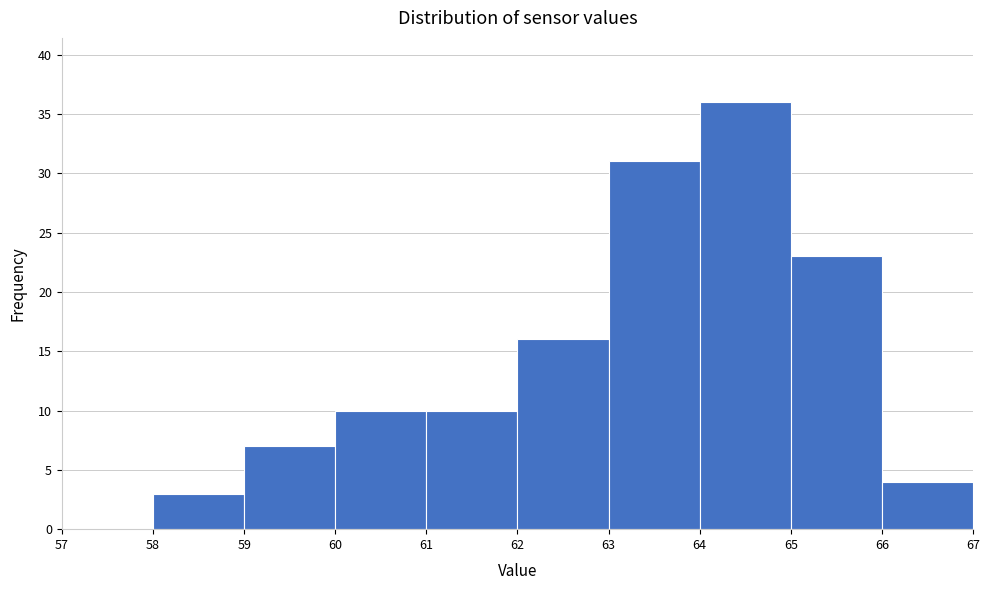

Reading left to right, transcribe this chart: for each bar, give the range it covers on the x-axis and its height. The values are not printed on the chart, so give them approximately, as read against the axis.

57 to 58: 0
58 to 59: 3
59 to 60: 7
60 to 61: 10
61 to 62: 10
62 to 63: 16
63 to 64: 31
64 to 65: 36
65 to 66: 23
66 to 67: 4